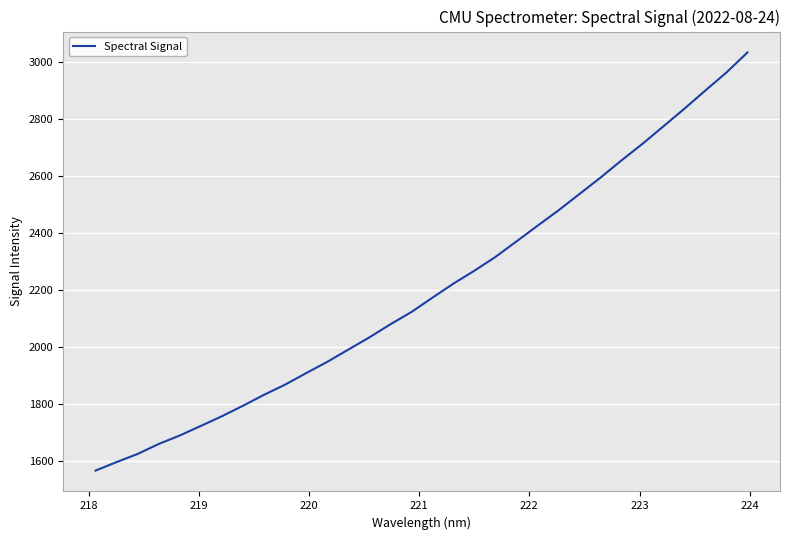

Does the chart have visible grid lines?

Yes